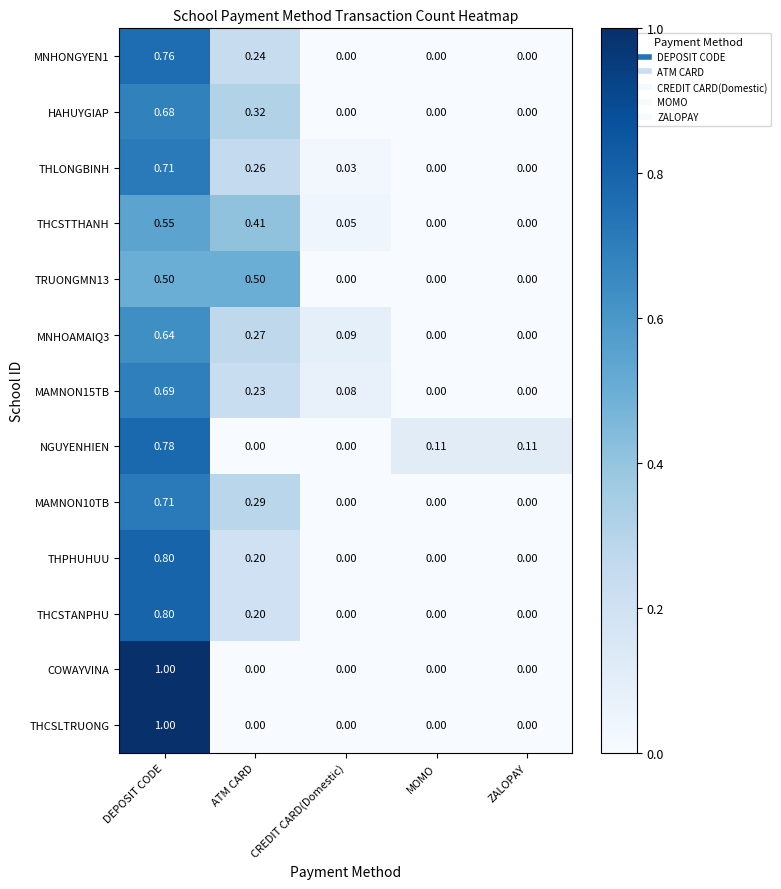

What is the difference between the highest and lowest values at ATM CARD?

0.5